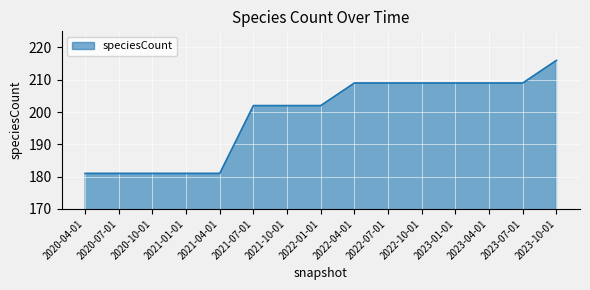

Read the value at 2020-04-01.

181